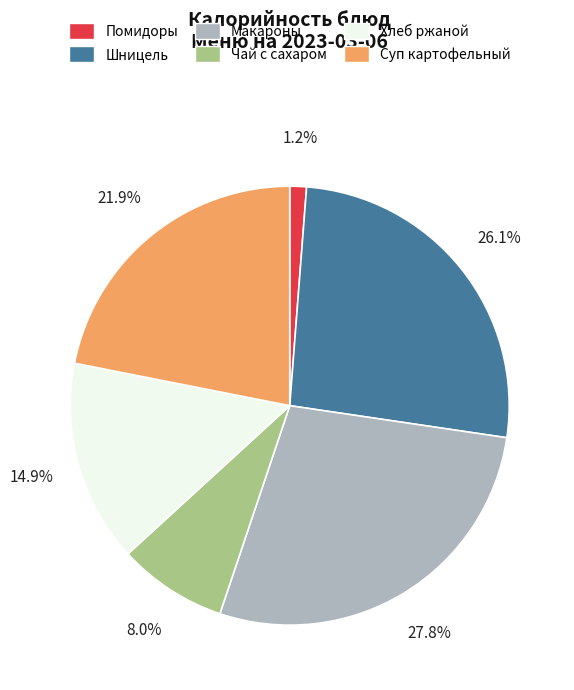

Is there any slice that represents more than half of the pie?

No